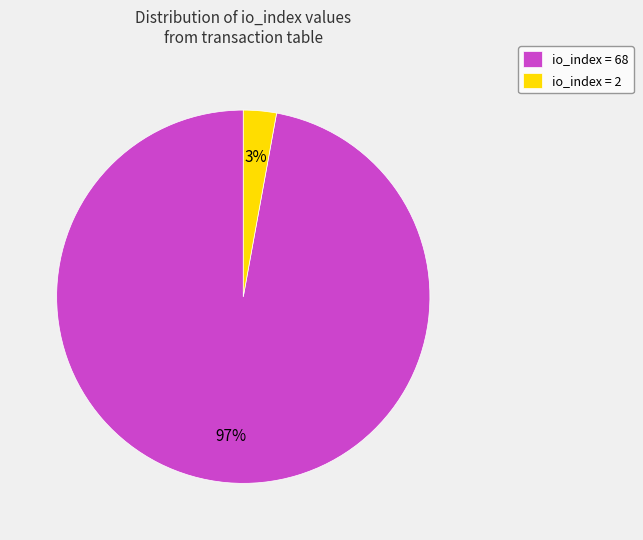

To the nearest percent, what is the difference between the io_index = 68 and io_index = 2 slice percentages?

94%